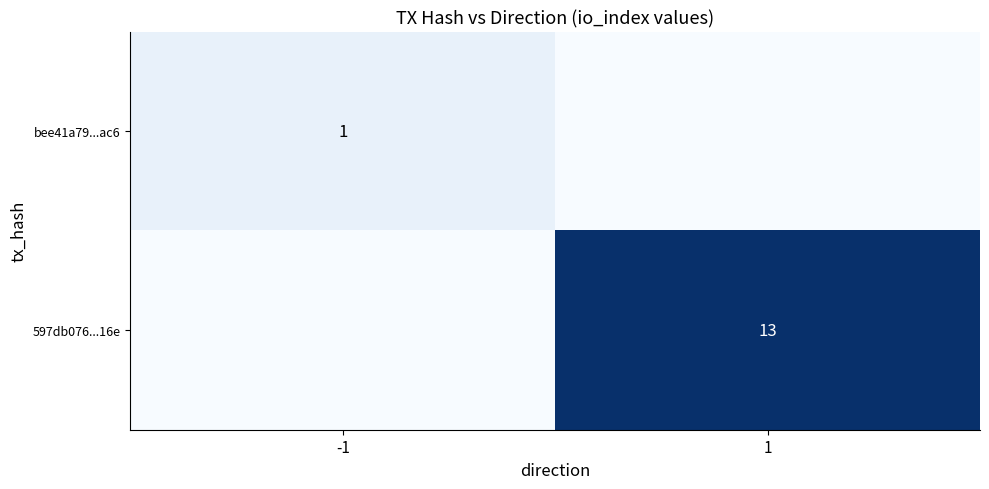

True or false: bee41a79...ac6 has a value of 1 at -1.

True